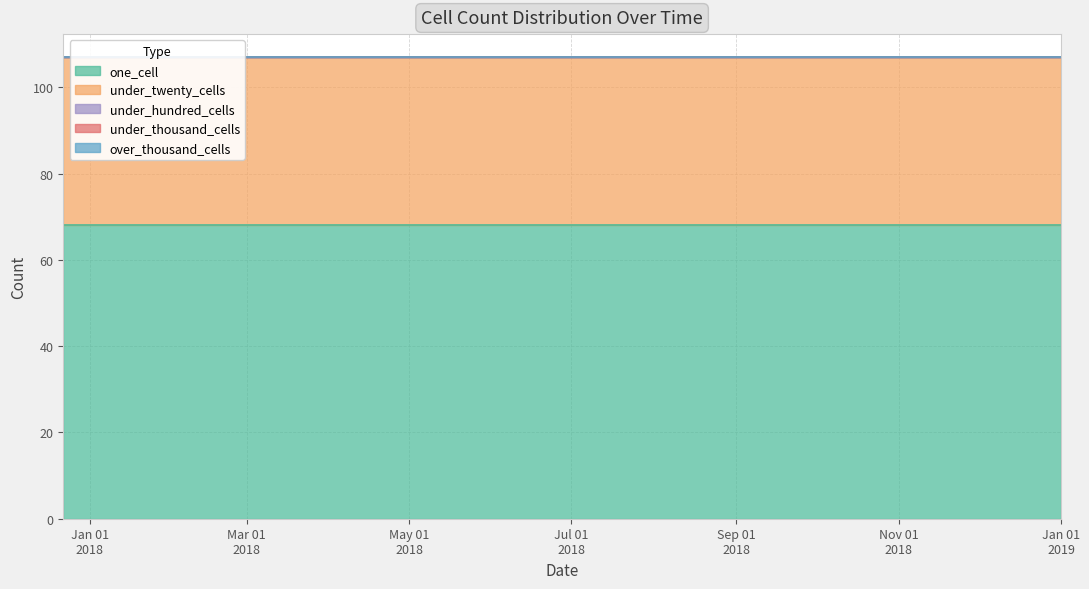

Reading left to right, what are all the values shown in this chart?

one_cell: 2017-12-22=68	2018-04-09=68	2018-07-11=68	2018-09-28=68	2019-01-01=68
under_twenty_cells: 2017-12-22=39	2018-04-09=39	2018-07-11=39	2018-09-28=39	2019-01-01=39
under_hundred_cells: 2017-12-22=0	2018-04-09=0	2018-07-11=0	2018-09-28=0	2019-01-01=0
under_thousand_cells: 2017-12-22=0	2018-04-09=0	2018-07-11=0	2018-09-28=0	2019-01-01=0
over_thousand_cells: 2017-12-22=0	2018-04-09=0	2018-07-11=0	2018-09-28=0	2019-01-01=0